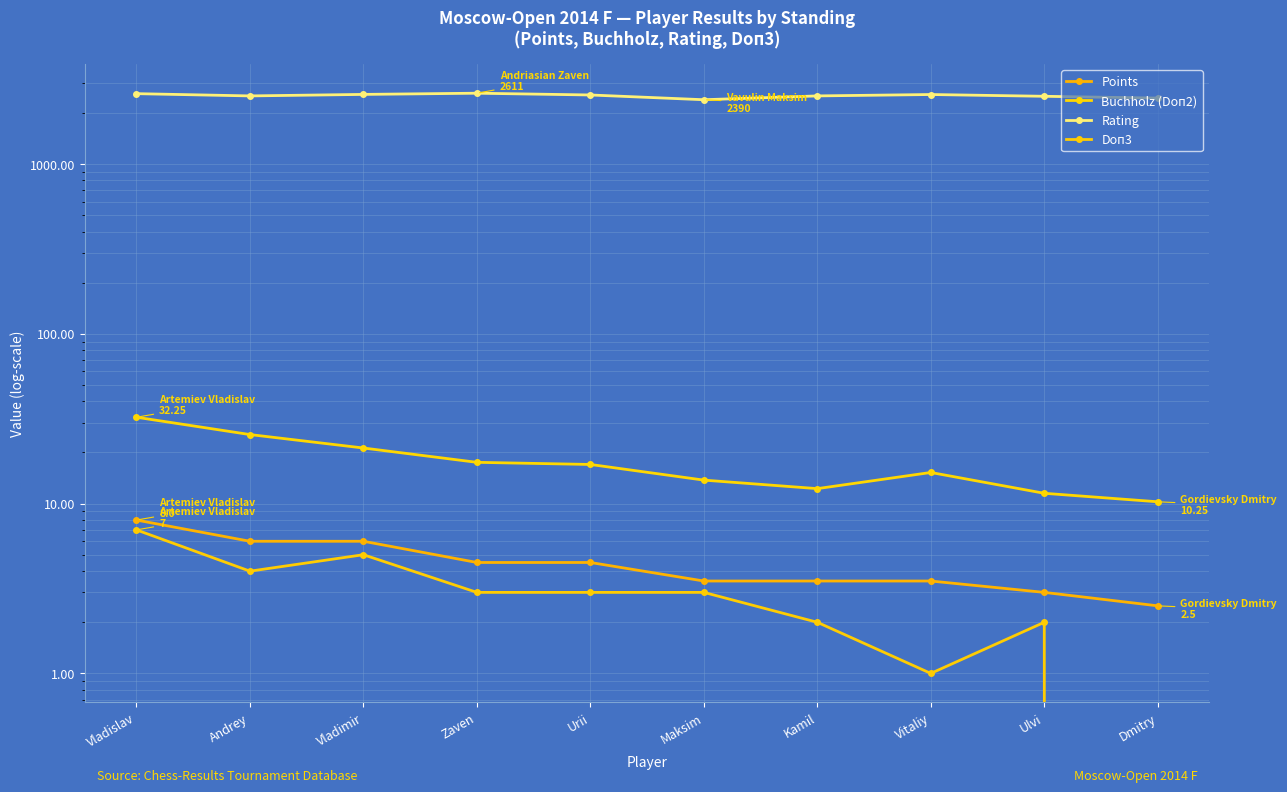

What is the label of the 5th point from the left?

Urii